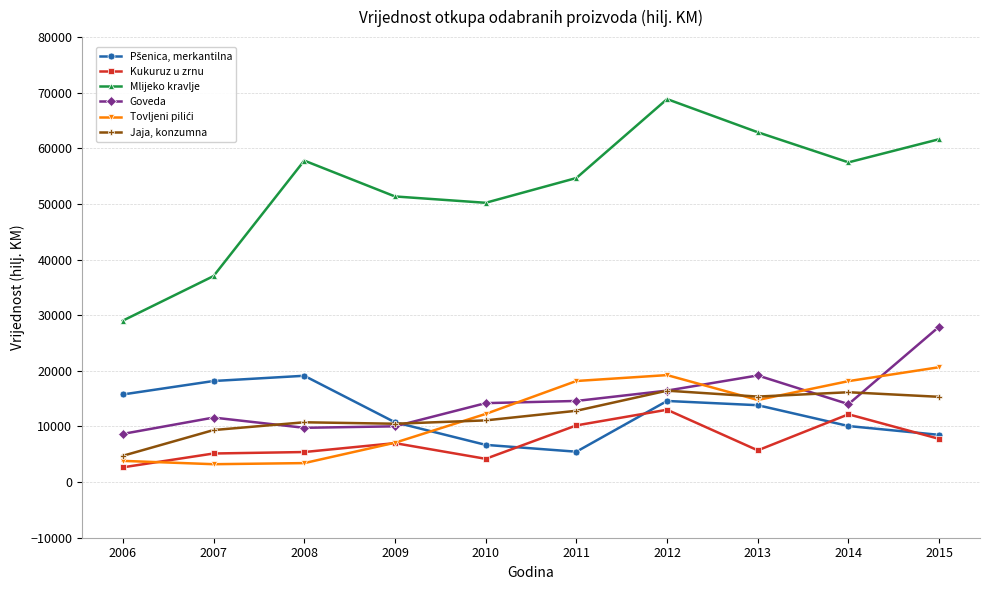

Where is the first local maximum for Mlijeko kravlje?

2008